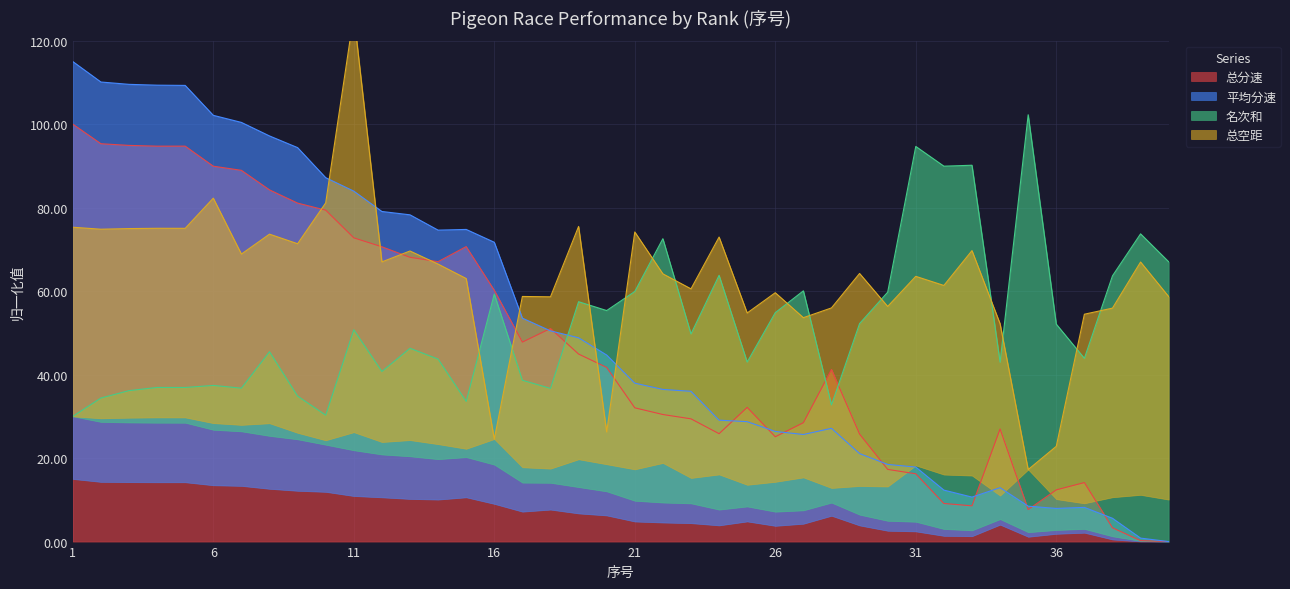

In 总分速, how many points are higher than both neighbors (excluding endpoints)?

7